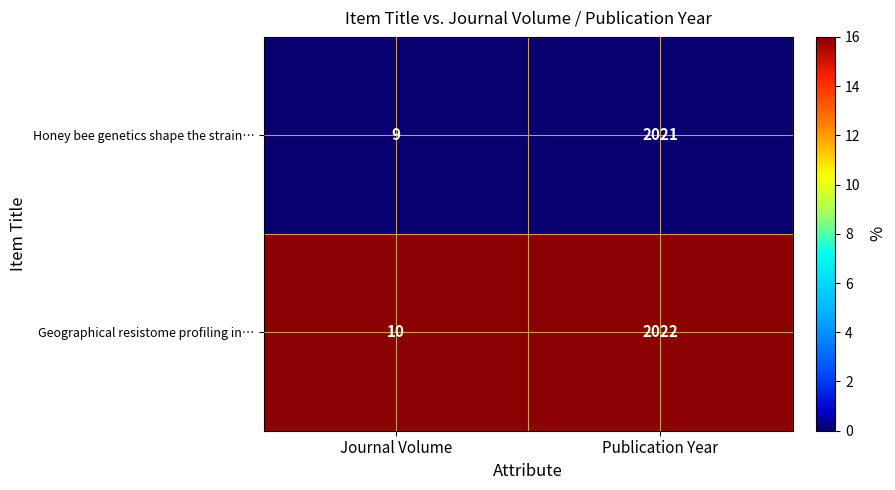

Rank the series by their average value, from lowest to highest.

Honey bee genetics shape the strain…, Geographical resistome profiling in…